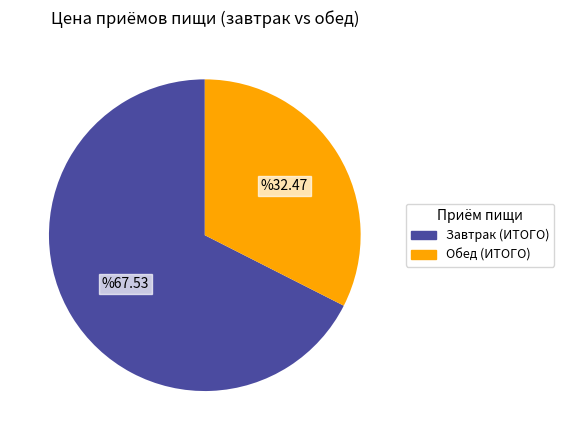

Which has a higher value, Завтрак (ИТОГО) or Обед (ИТОГО)?

Завтрак (ИТОГО)